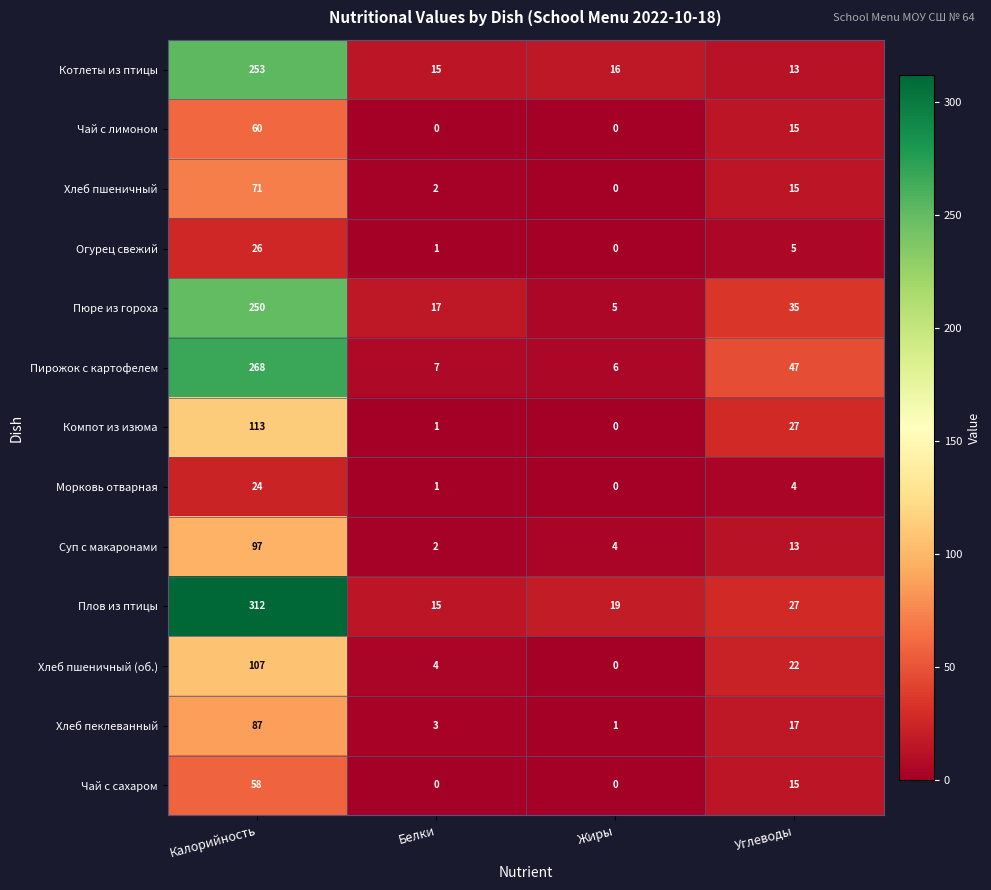

Which category has the highest value in the Чай с лимоном series?

Калорийность